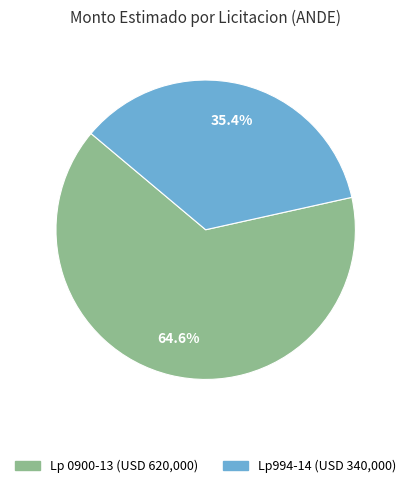

Between Lp994-14 (USD 340,000) and Lp 0900-13 (USD 620,000), which is larger?

Lp 0900-13 (USD 620,000)